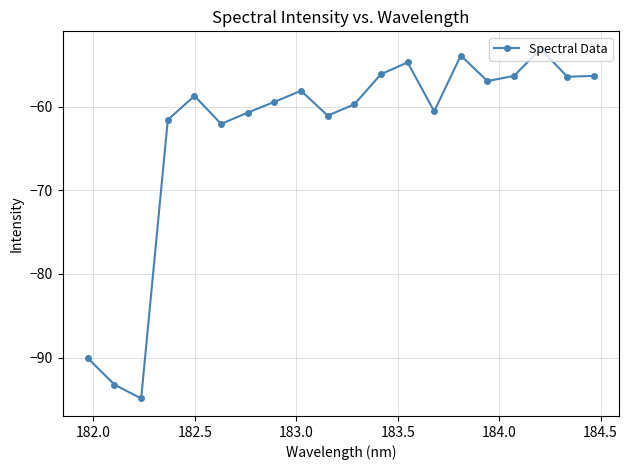

True or false: the data has more than 1 interior local peaks.

True